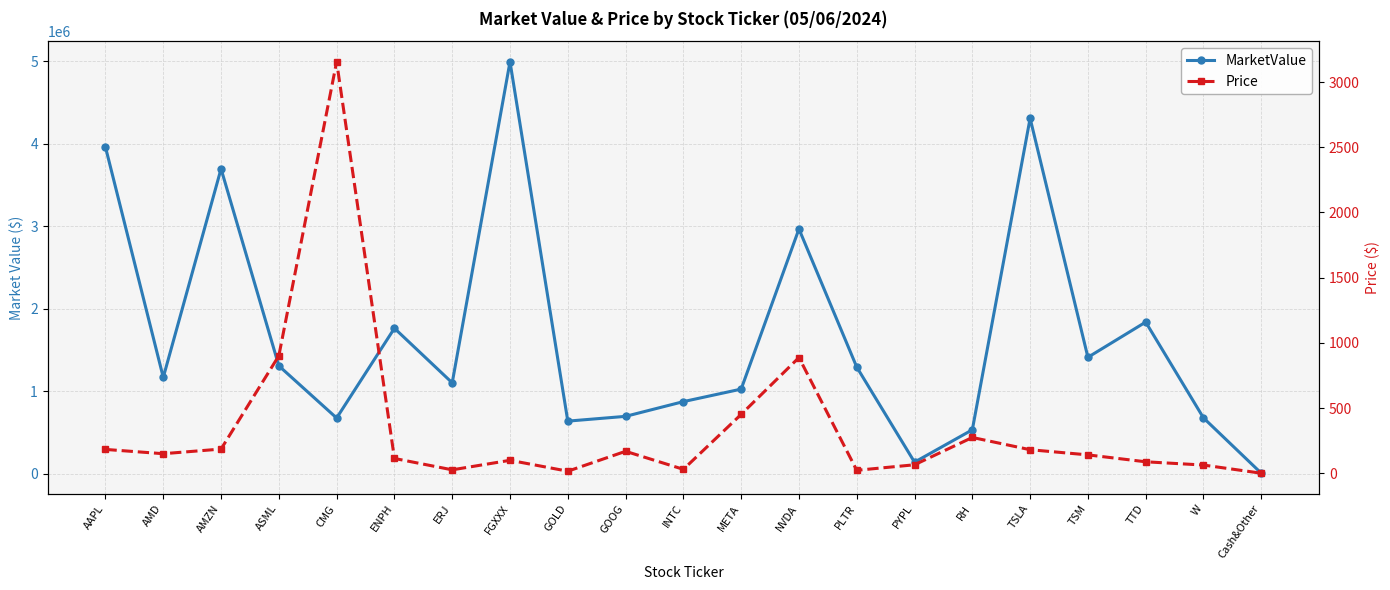

Which series has the largest total across all categories?

MarketValue